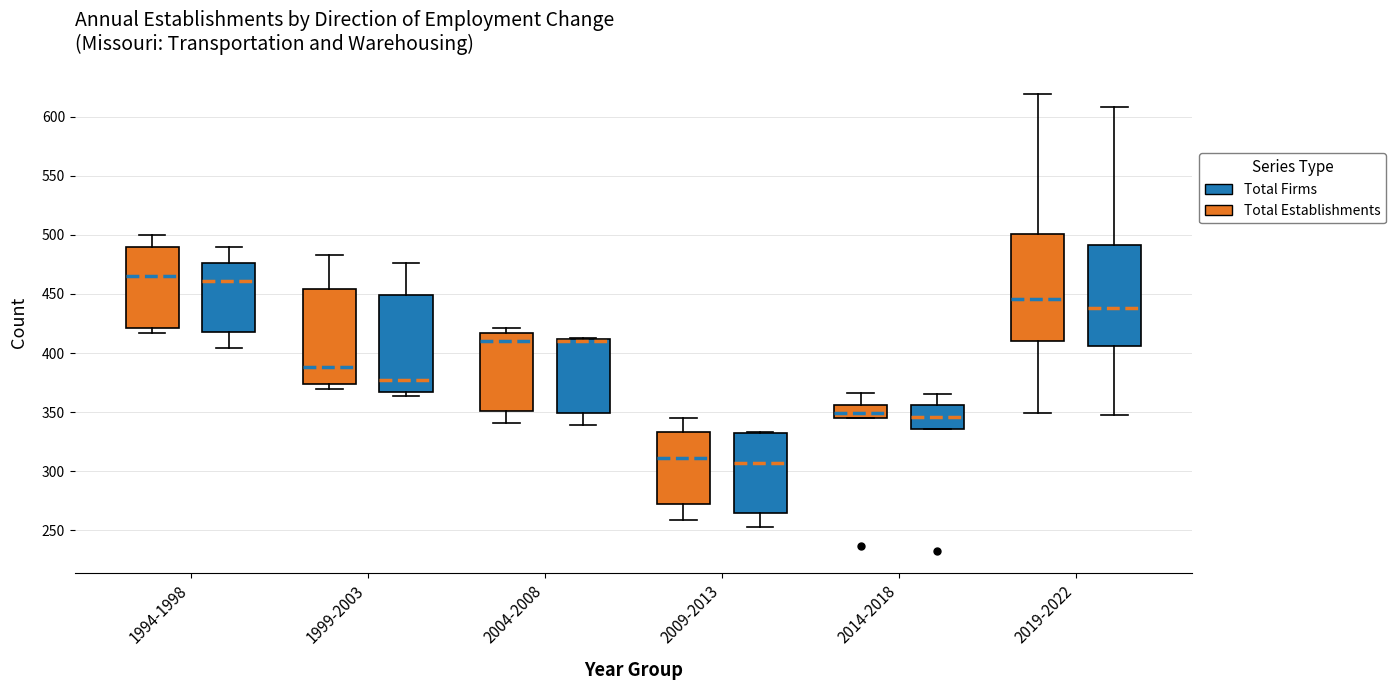

Where is the lower edge of the box for 2014-2018 (Total Firms) on the y-axis? The values are not printed on the chart, so give them approximately, as read against the axis.

335